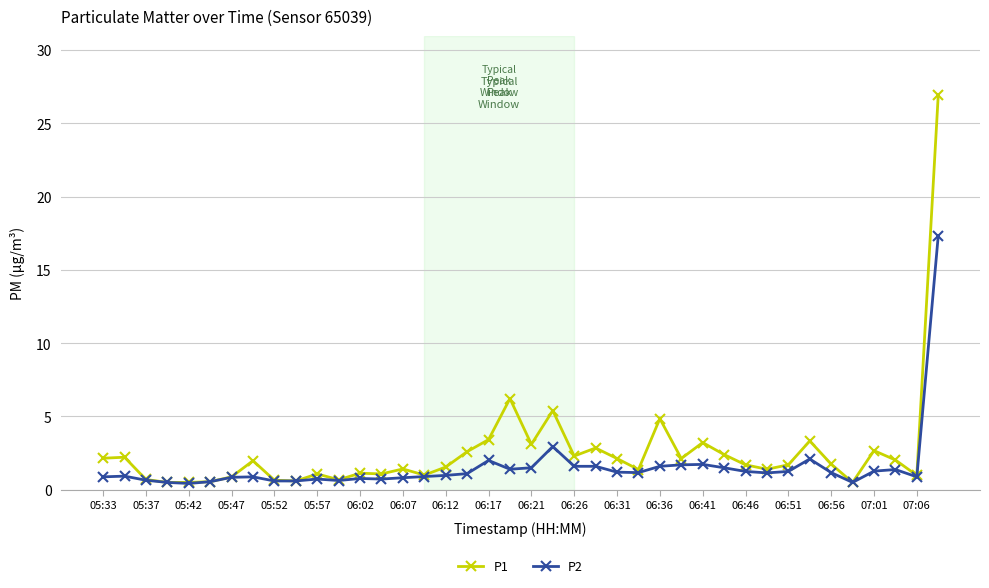

Which series has the widest spread of values?

P1